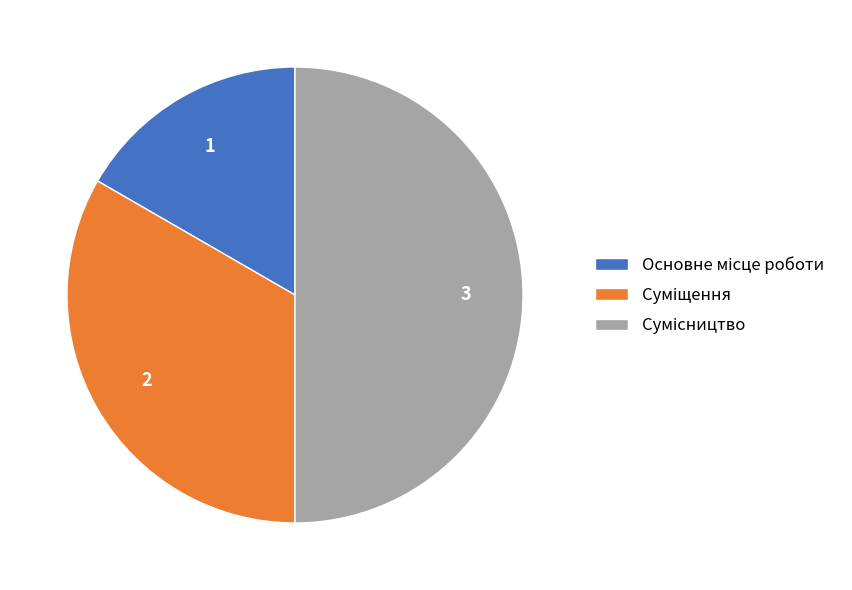

How many segments does this pie chart have?

3